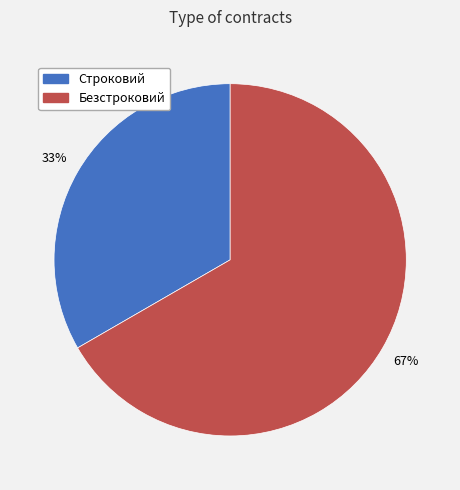

True or false: Строковий accounts for 33% of the total.

True